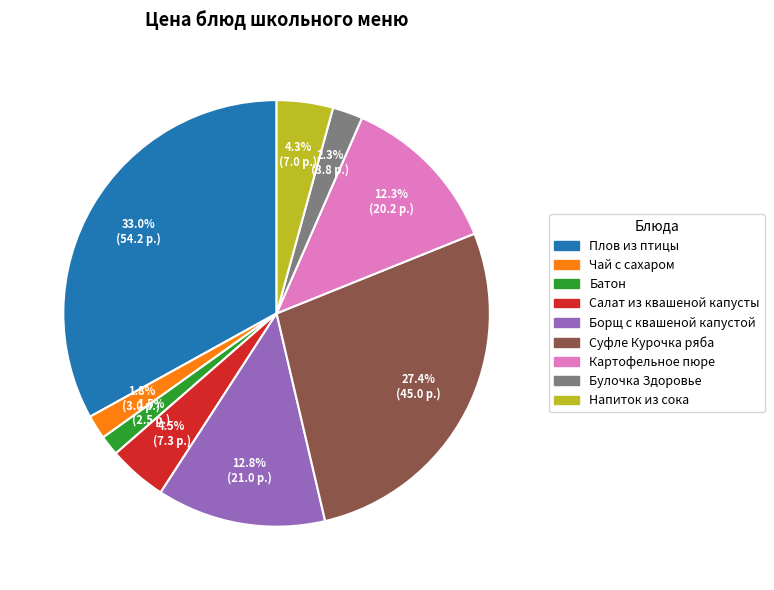

Count the number of slices in the pie.

9